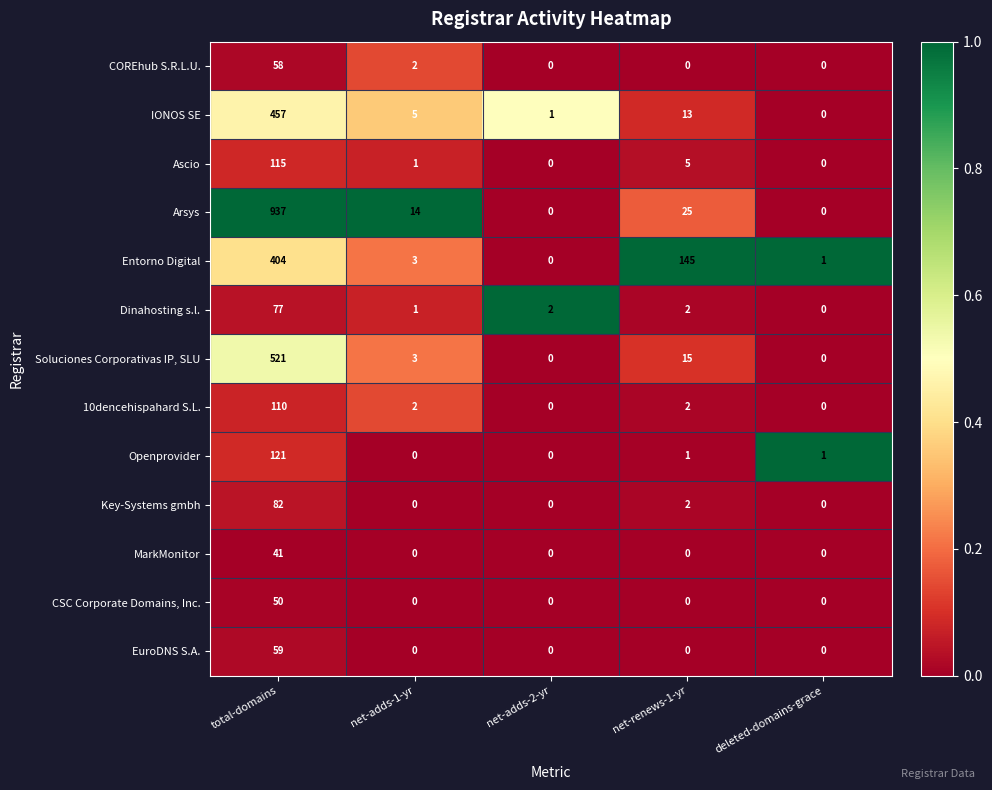

Count the number of data series in this chart.

13